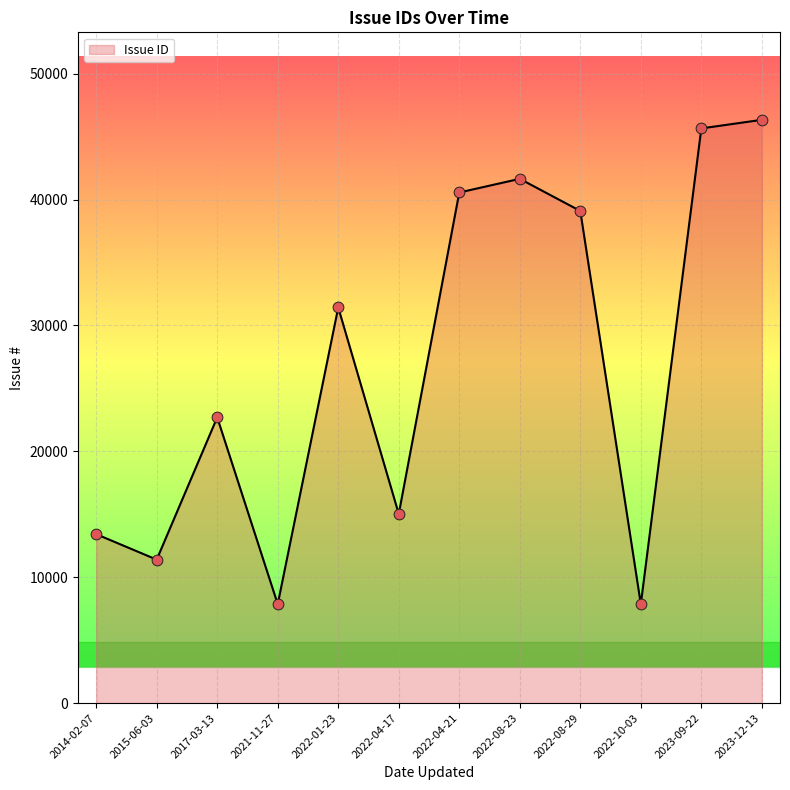

What is the ratio of the value at 2022-08-29 to the value at 2022-01-23?

1.2